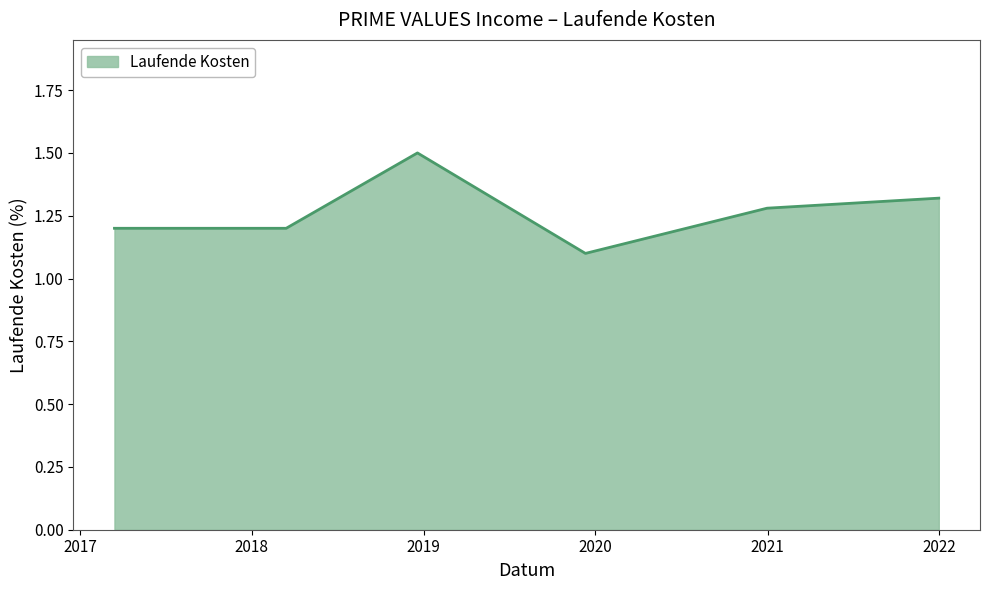

What is the greatest value displayed?

1.5